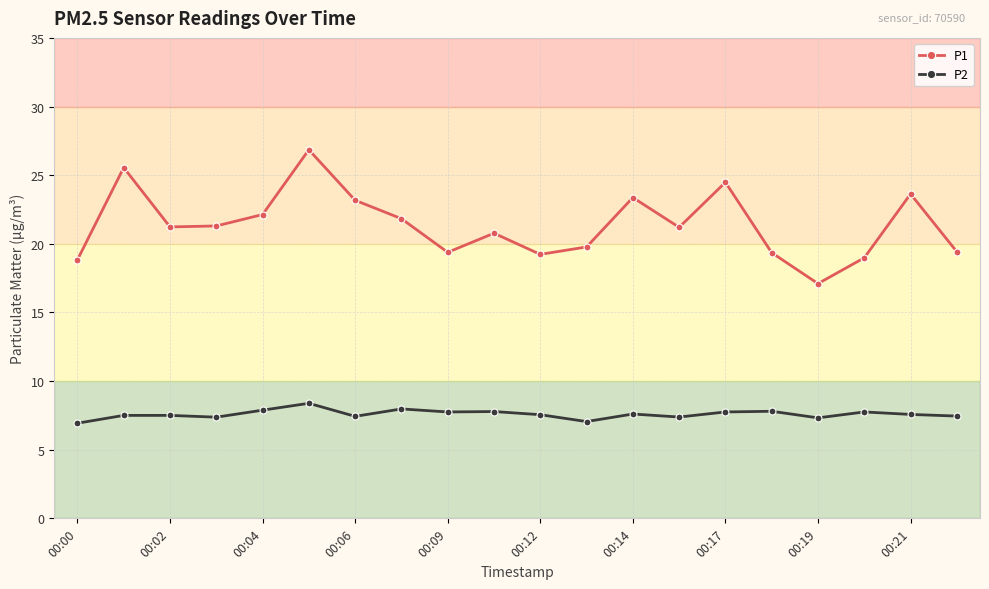

Rank the series by their average value, from highest to lowest.

P1, P2